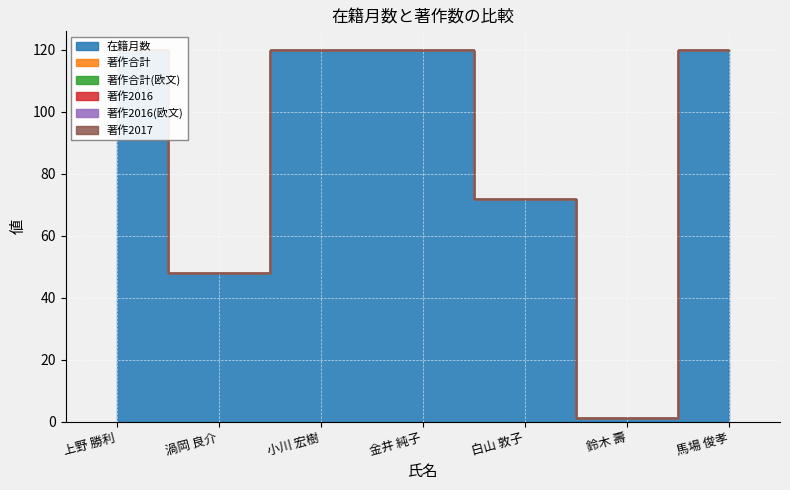

True or false: 著作合計 has more than 2 interior local peaks.

False